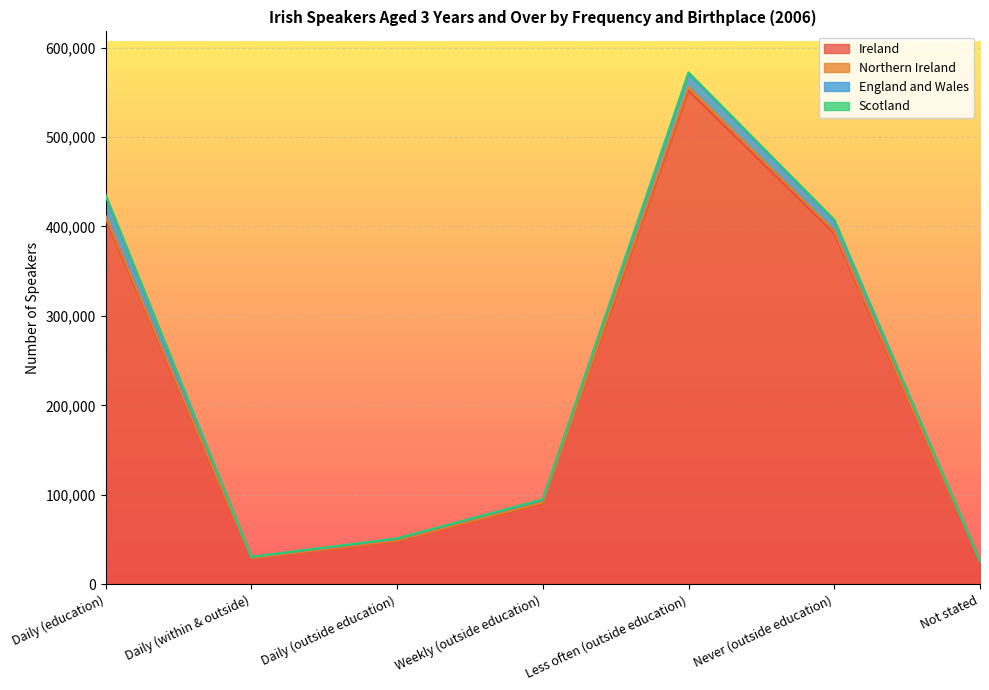

The value of Ireland at Never (outside education) is 392389. True or false?

True